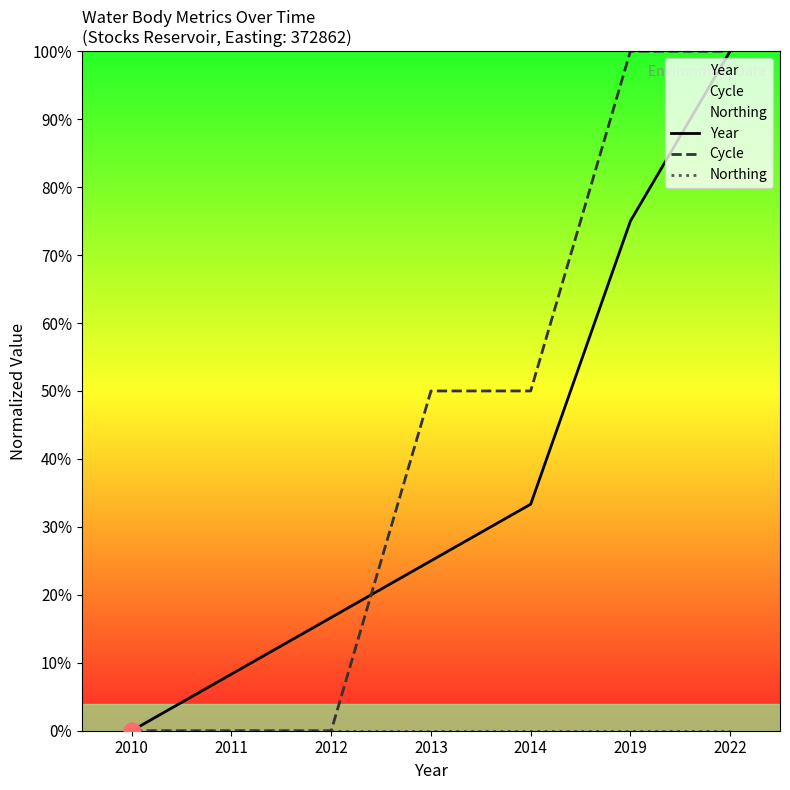

List the series in order of their peak value, highest first.

Year, Cycle, Northing